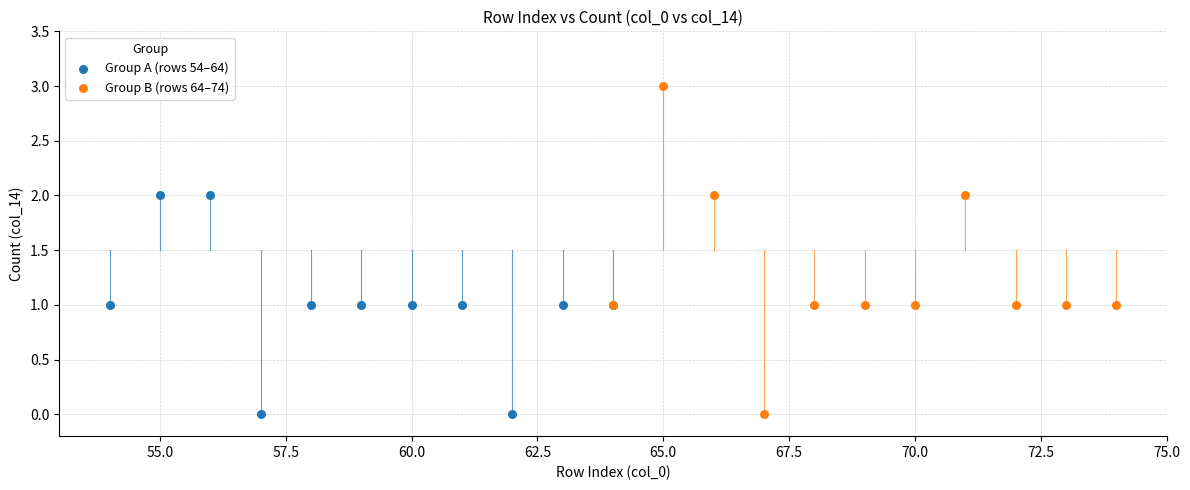

Which series reaches the maximum Y coordinate?

Group B (rows 64–74)